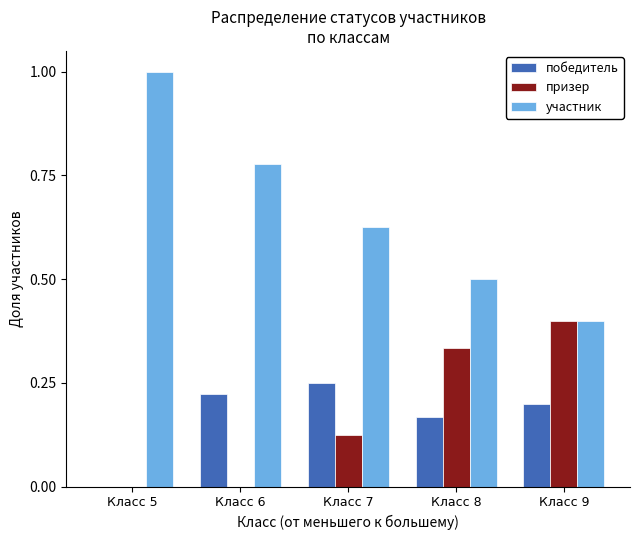

Between Класс 5 and Класс 9, which series saw the biggest shift?

участник